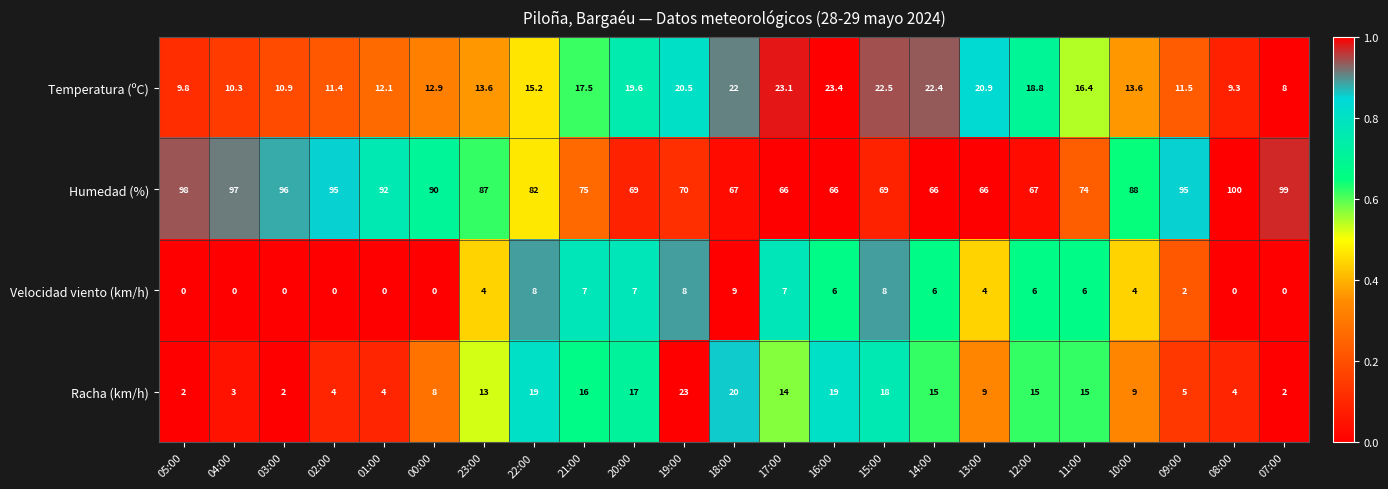

How many data points does each series have?

23